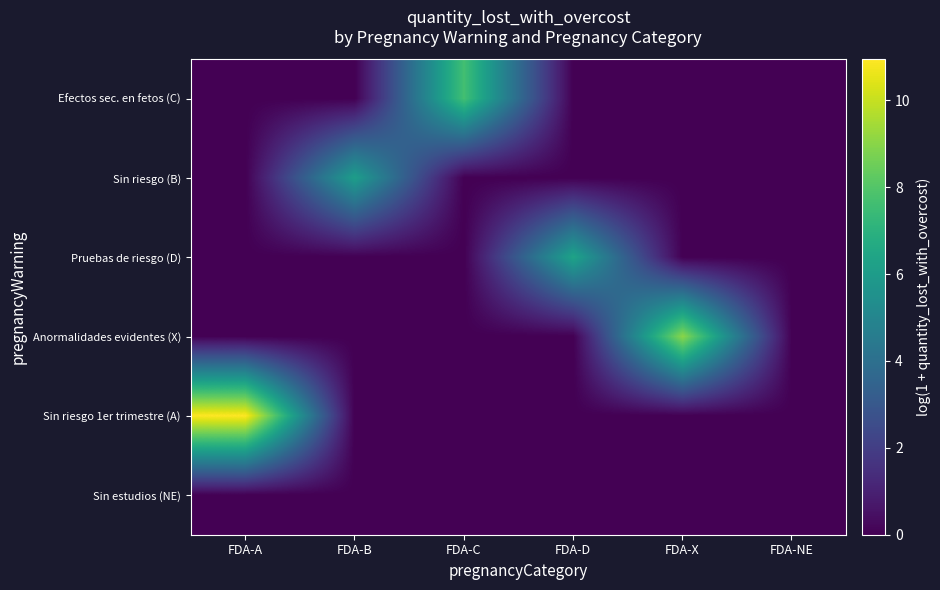

At which category is the sum across all series the highest?

FDA-A